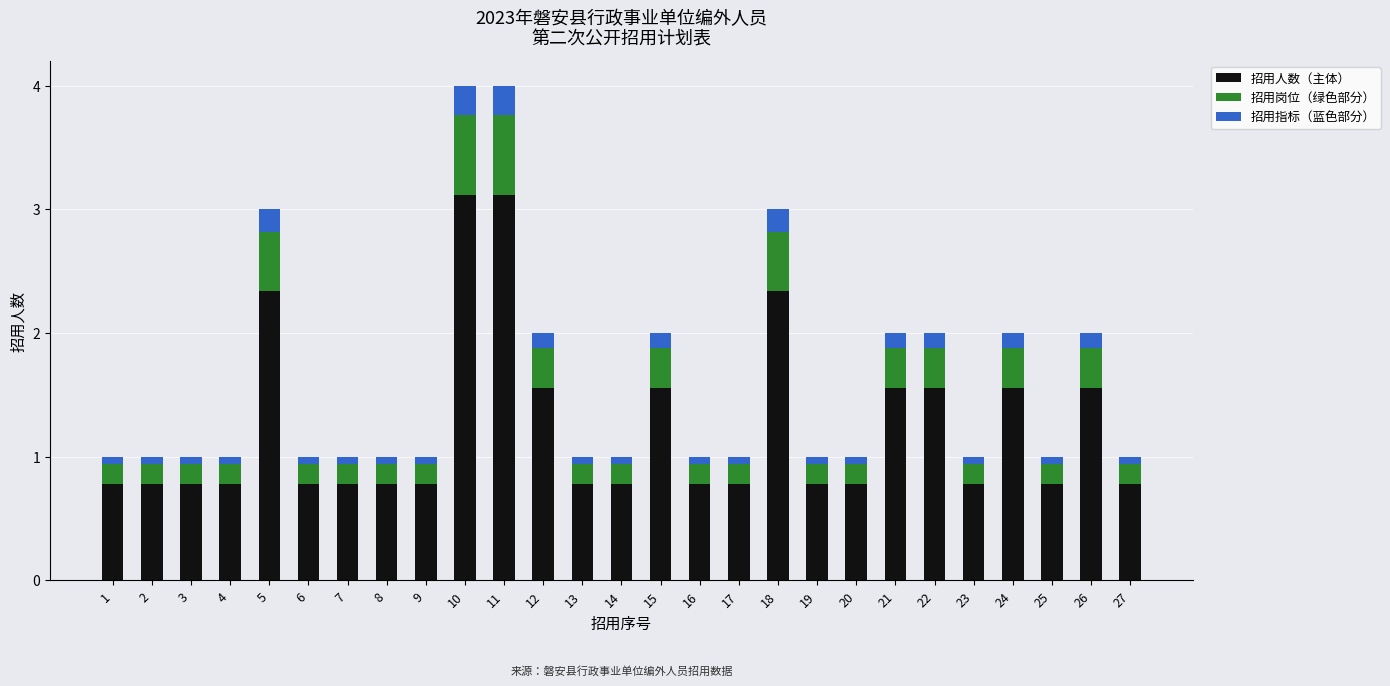

The value of 招用人数（主体） at 2 is 0.8. True or false?

True